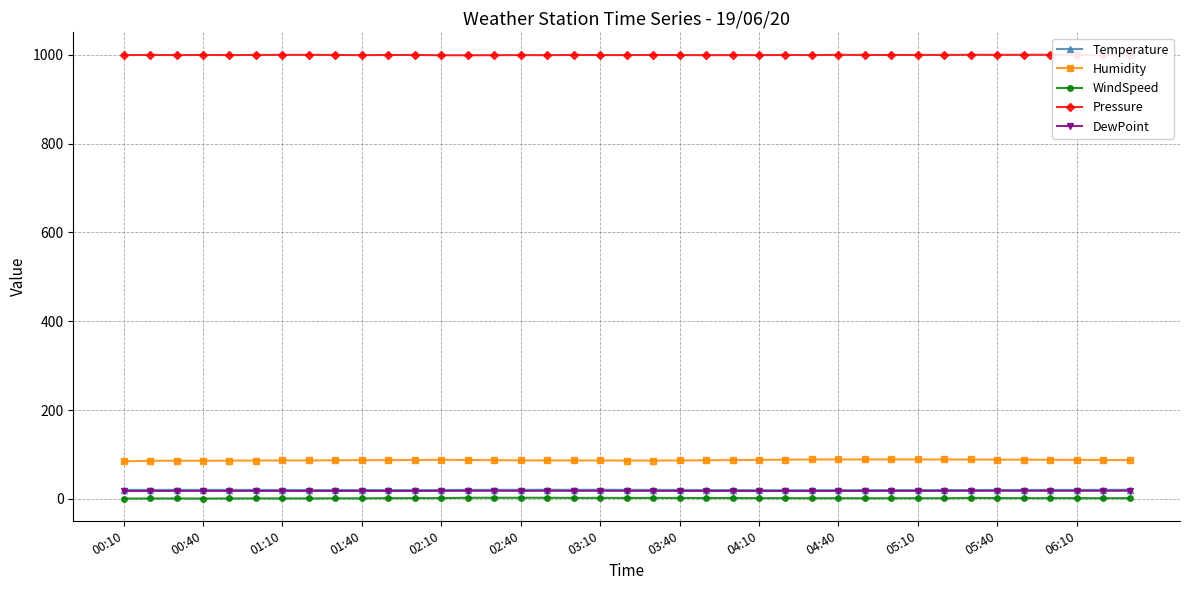

True or false: Humidity and WindSpeed intersect in this chart.

False